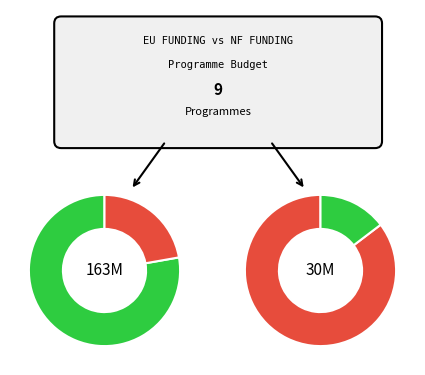

To the nearest percent, what percentage of the pie is LD?

11%